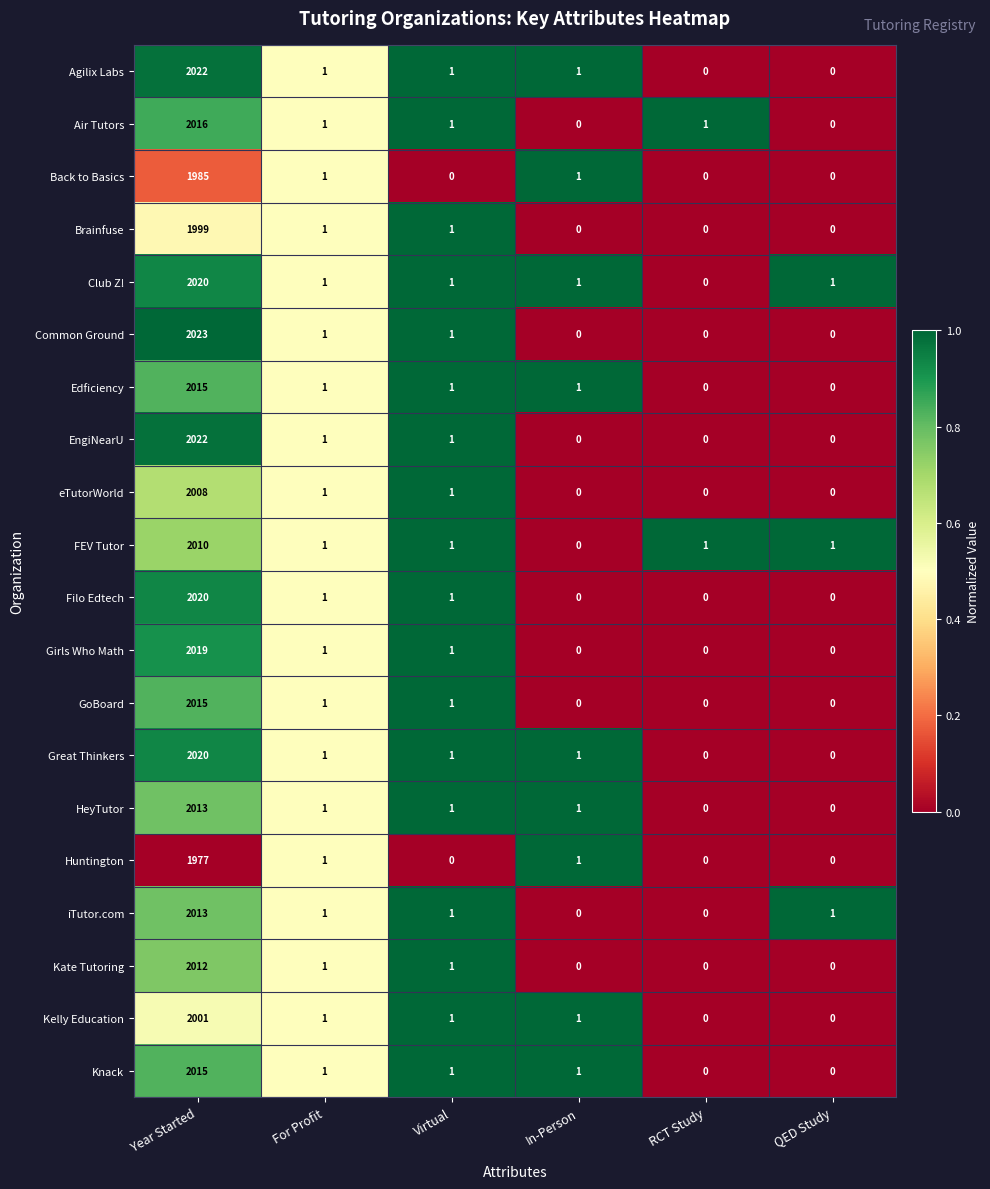

The value of Air Tutors at RCT Study is 1. True or false?

True